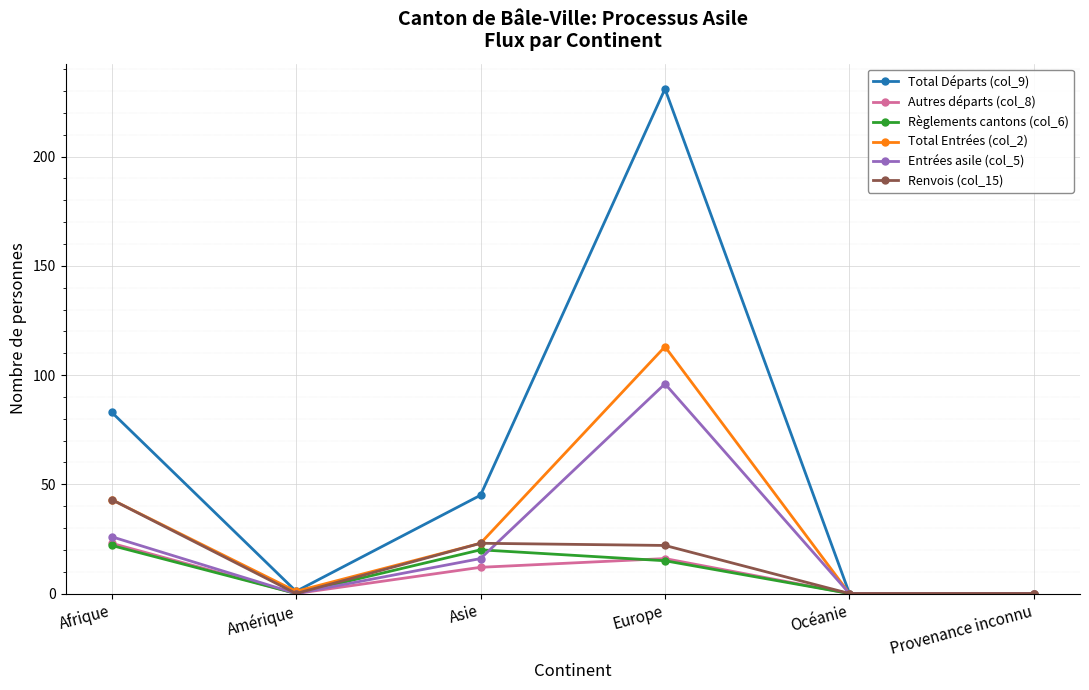

What are all the series names shown in the legend?

Total Départs (col_9), Autres départs (col_8), Règlements cantons (col_6), Total Entrées (col_2), Entrées asile (col_5), Renvois (col_15)